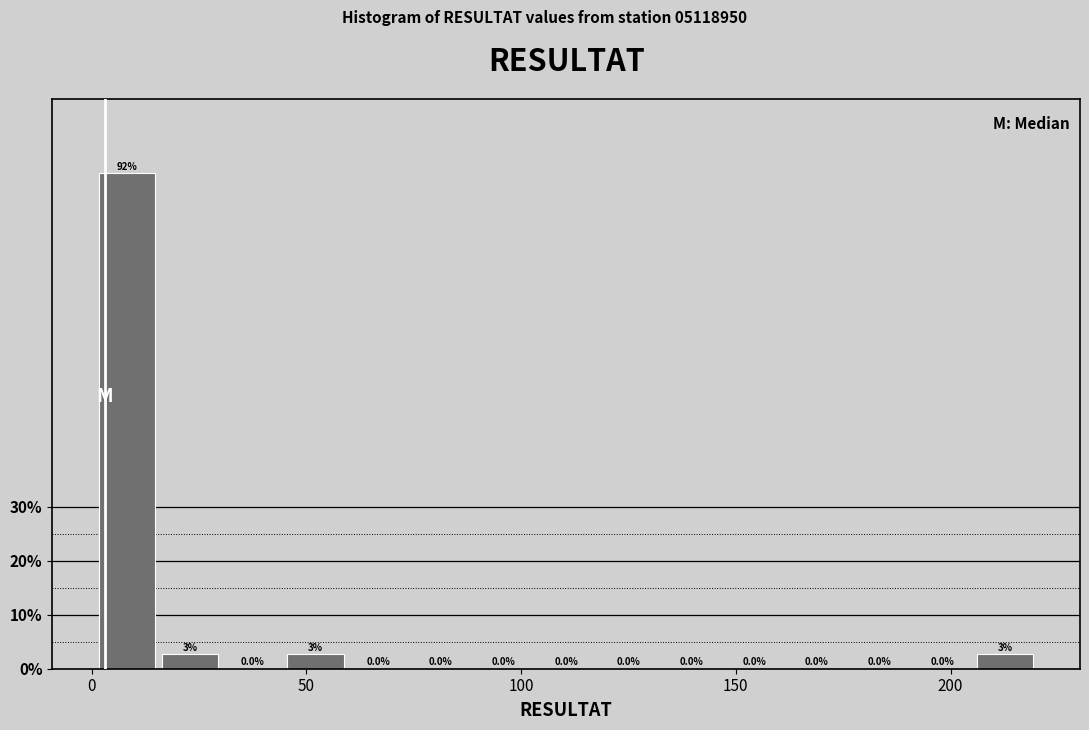

Around what value on the x-axis is the tallest bar? Give the approximate position of its centre, as read against the axis.

10